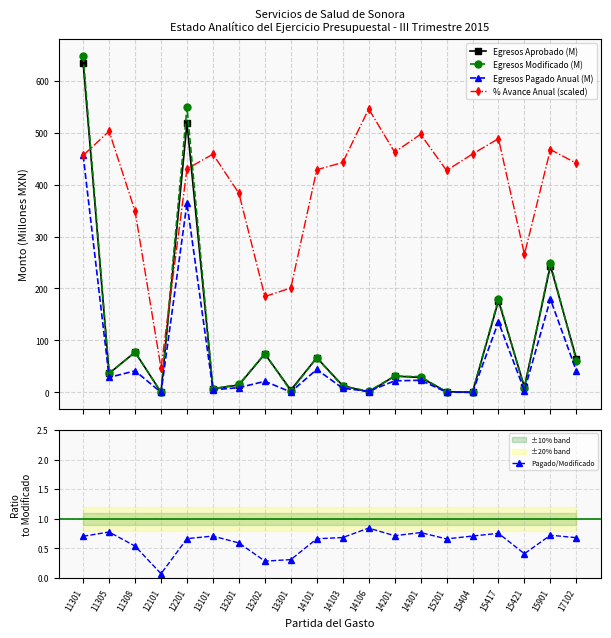

What is the difference between the Egresos Aprobado (M) values at 14201 and 13301?

27.0